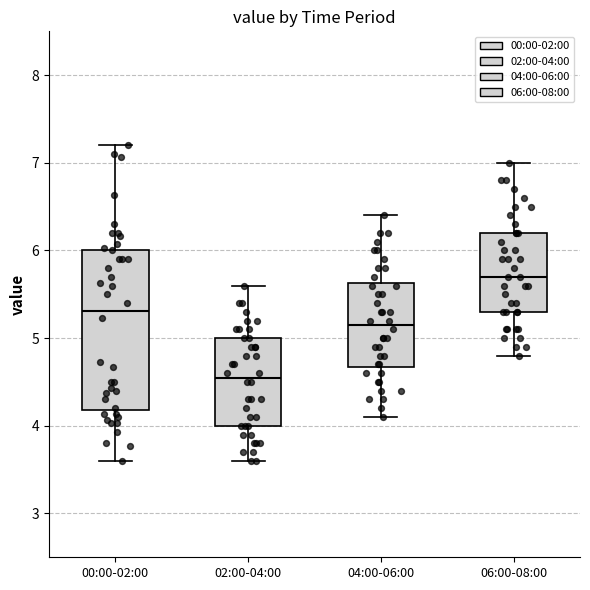

Comparing the boxes themselves (not the whiskers), which one is the tallest?

00:00-02:00